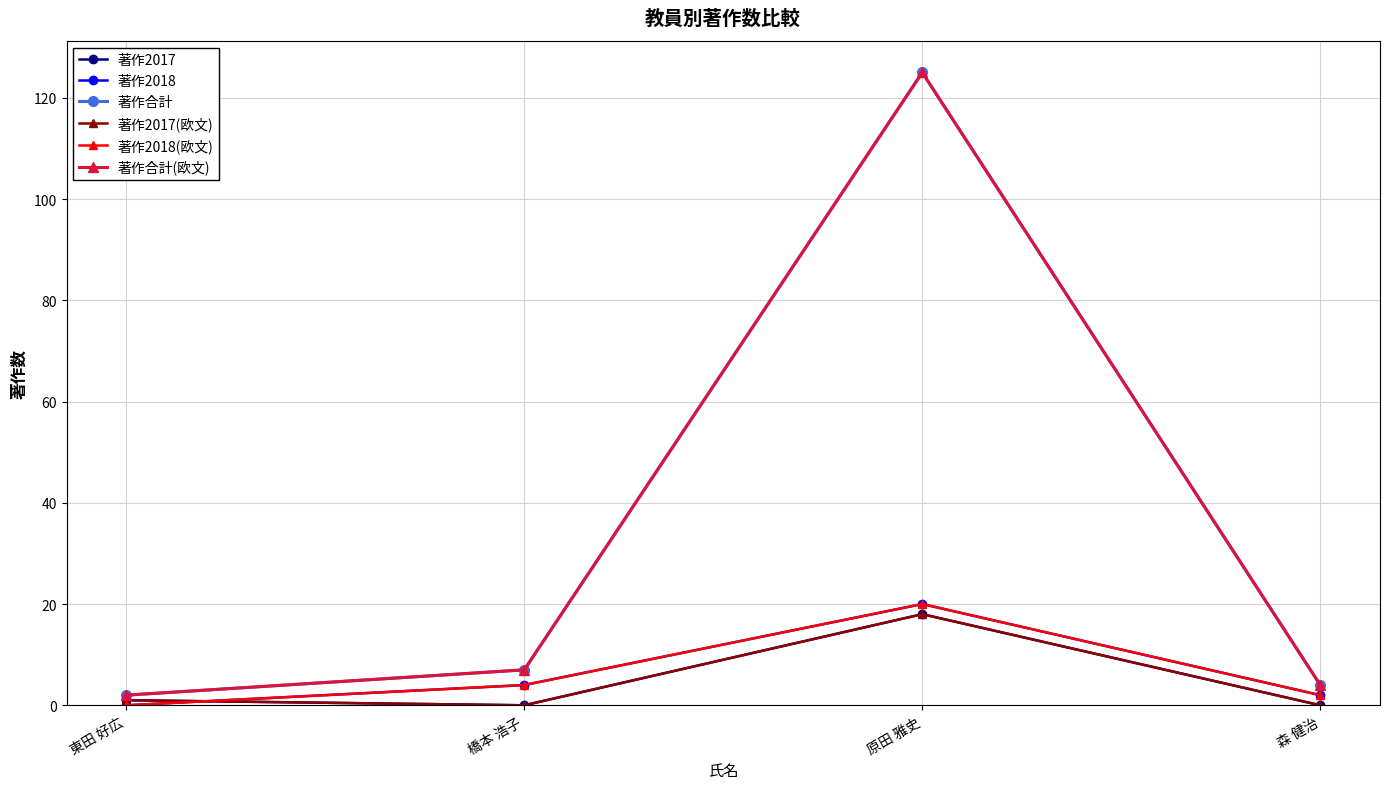

Which series has the largest total across all categories?

著作合計